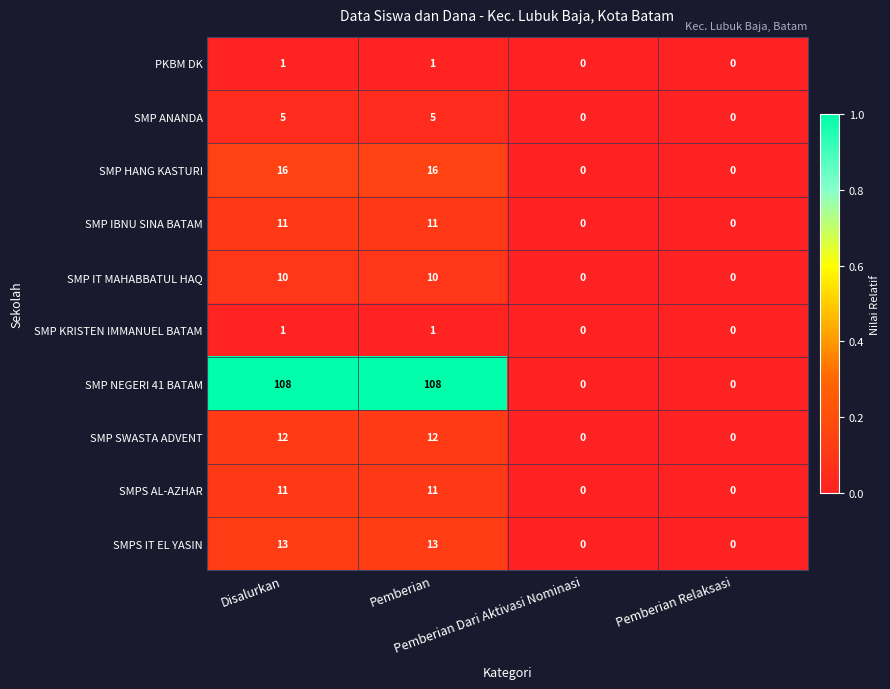

Which series has the widest spread of values?

SMP NEGERI 41 BATAM